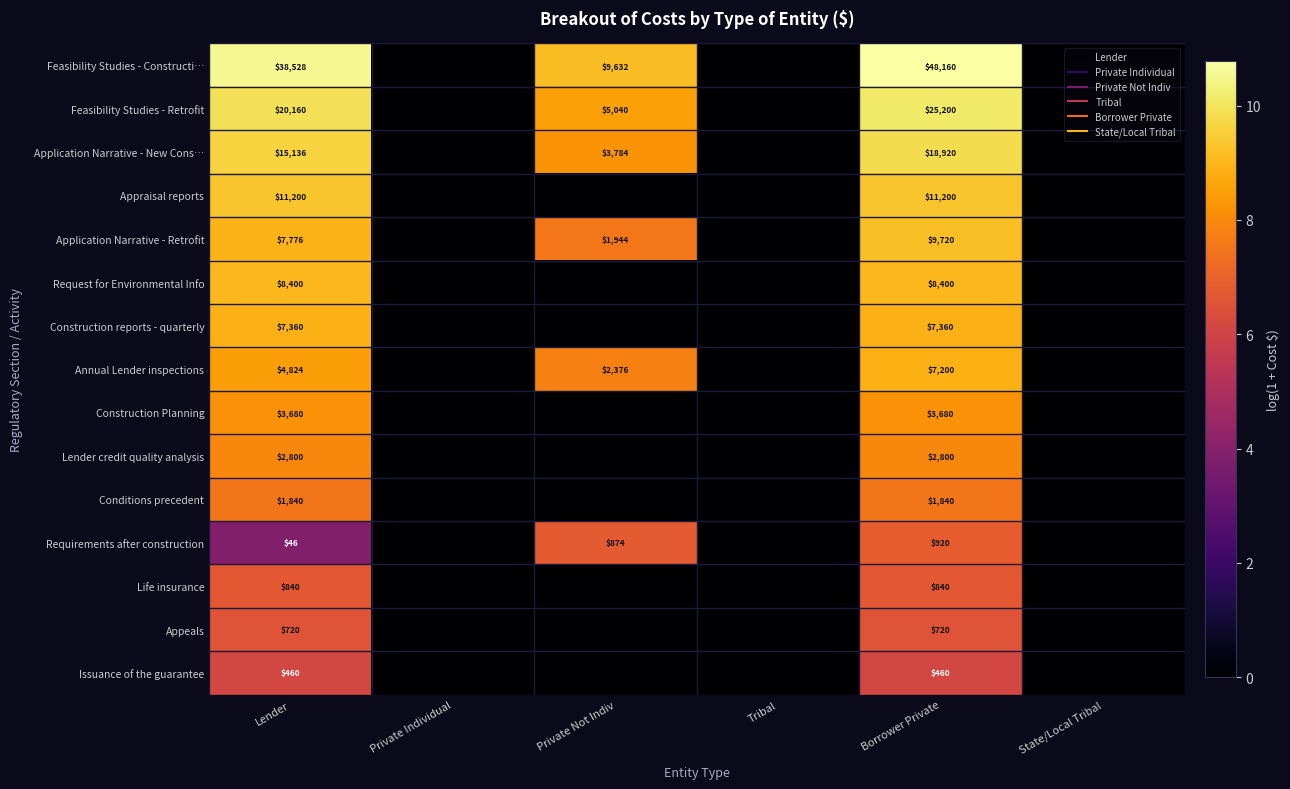

List the series in order of their peak value, highest first.

Feasibility Studies - Constructi…, Feasibility Studies - Retrofit, Application Narrative - New Cons…, Appraisal reports, Application Narrative - Retrofit, Request for Environmental Info, Construction reports - quarterly, Annual Lender inspections, Construction Planning, Lender credit quality analysis, Conditions precedent, Requirements after construction, Life insurance, Appeals, Issuance of the guarantee